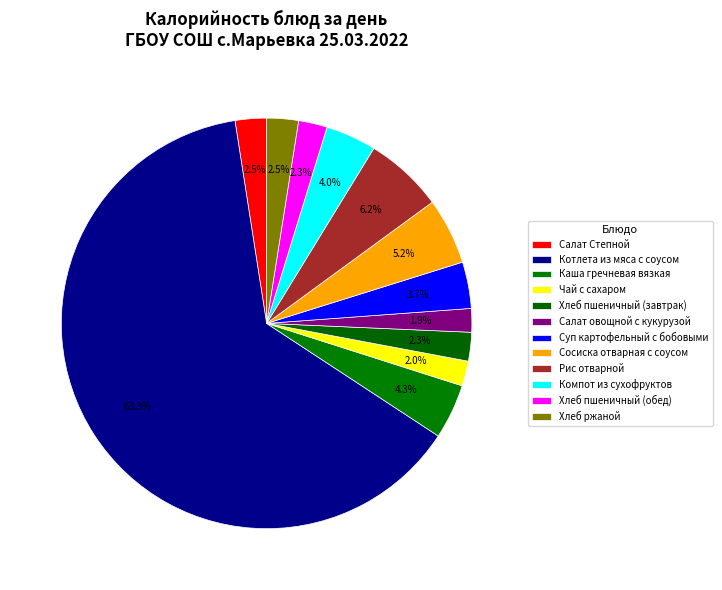

To the nearest percent, what is the combined percentage of Суп картофельный с бобовыми and Котлета из мяса с соусом?

67%